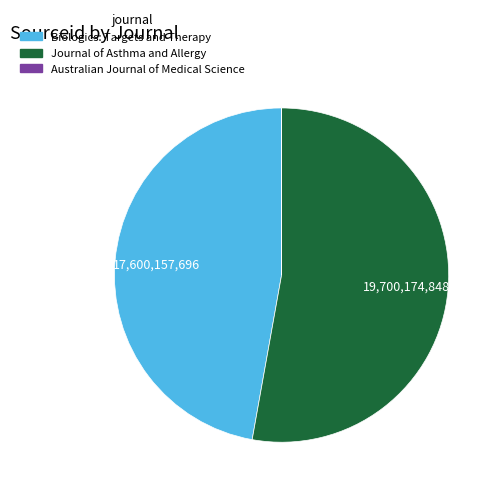

Which category accounts for the majority?

Journal of Asthma and Allergy